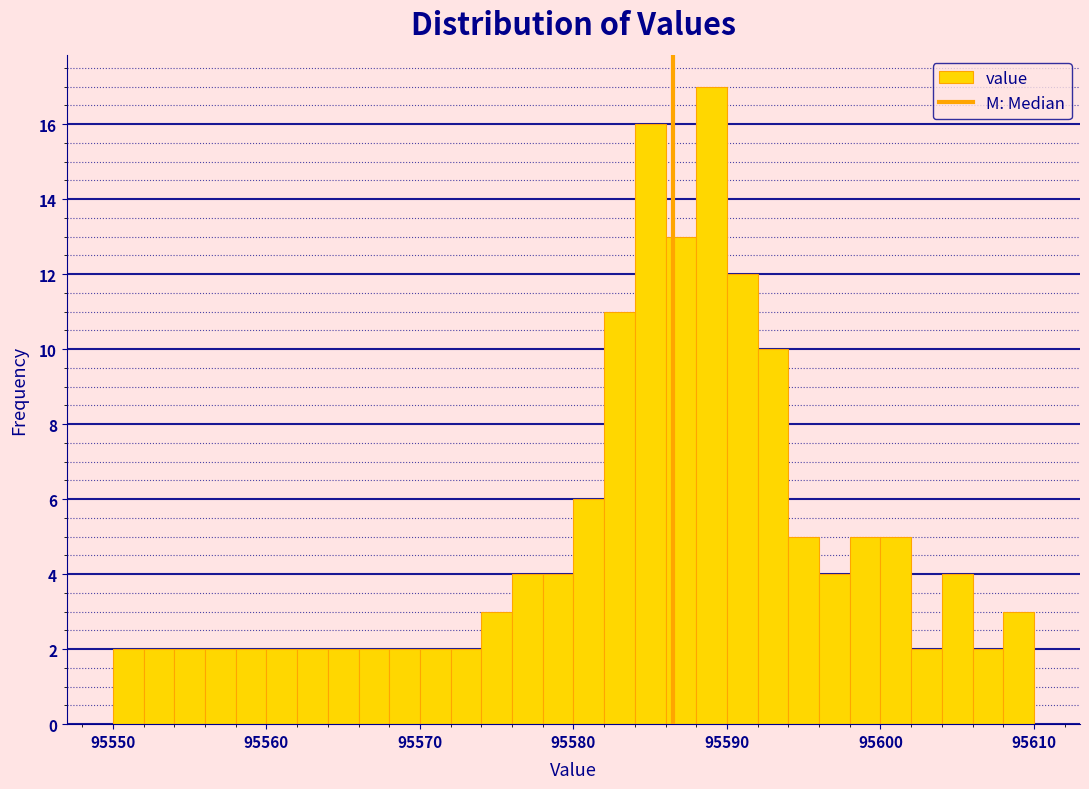

Read against the x-axis, roughly where is the centre of the tallest bar?

95589